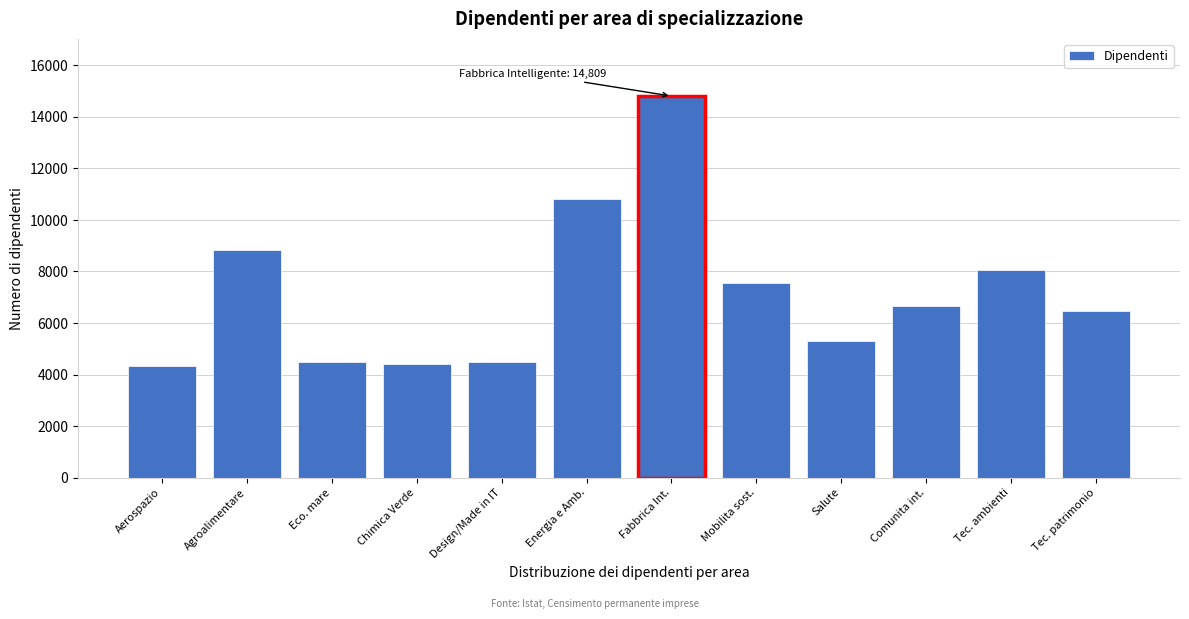

What value does the data have at Agroalimentare?

8824